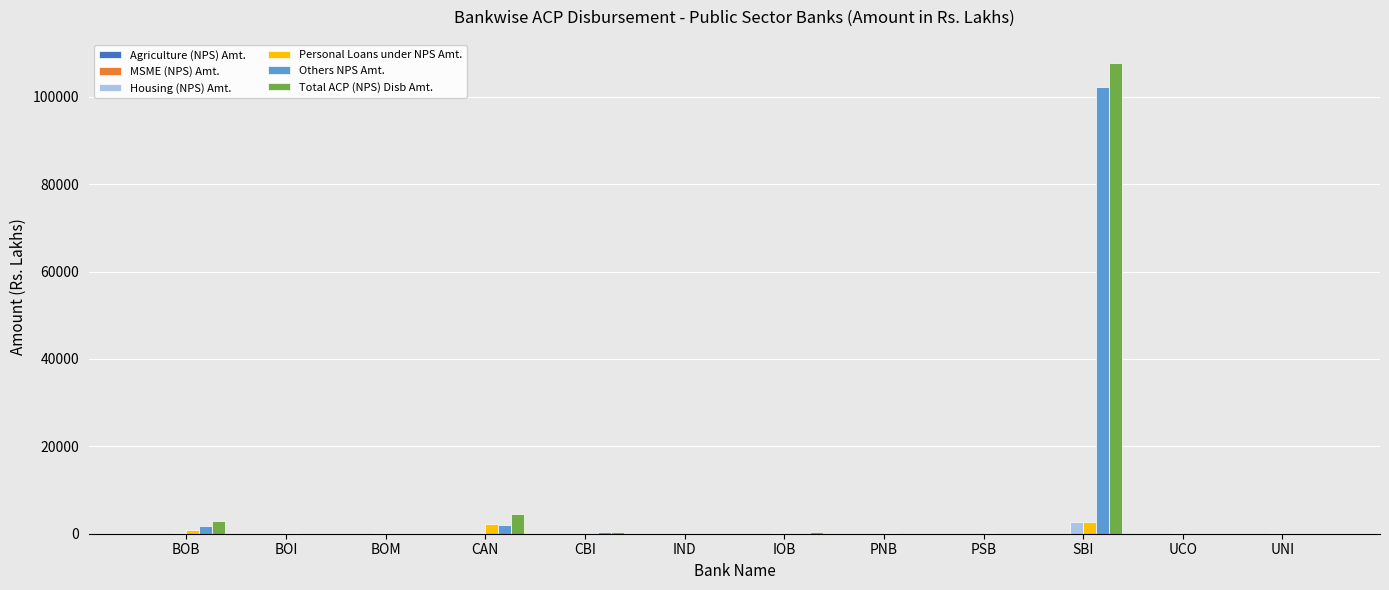

The Others NPS Amt. series shows 45492.5 at PNB. True or false?

False